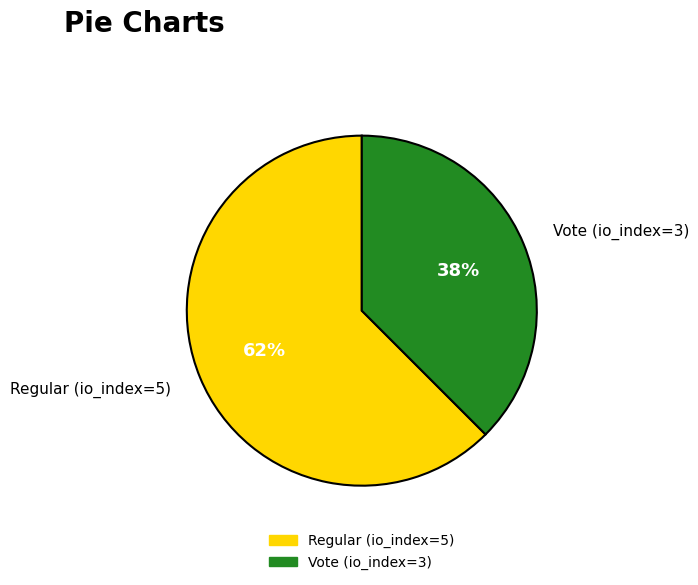

Which has a higher value, Regular (io_index=5) or Vote (io_index=3)?

Regular (io_index=5)